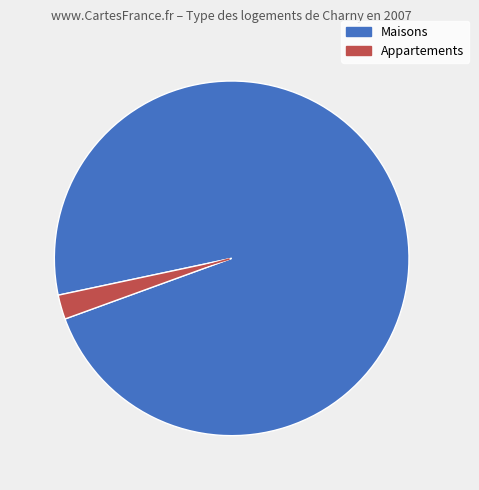

Is there a majority slice in this chart?

Yes